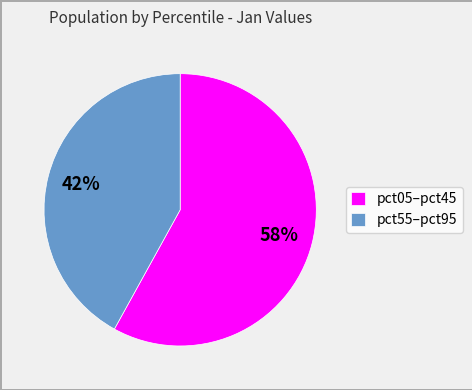

Is the sum of pct05–pct45 and pct55–pct95 greater than half?

Yes